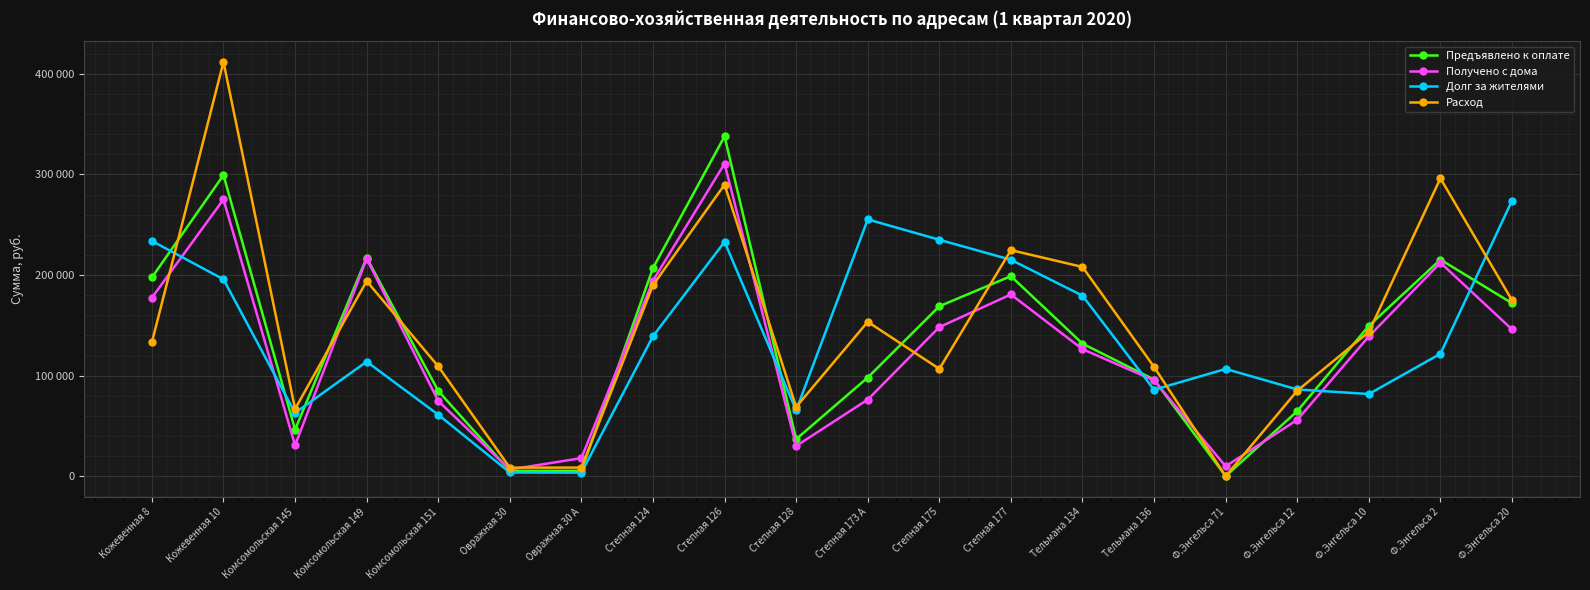

What is the maximum value for Долг за жителями?

273924